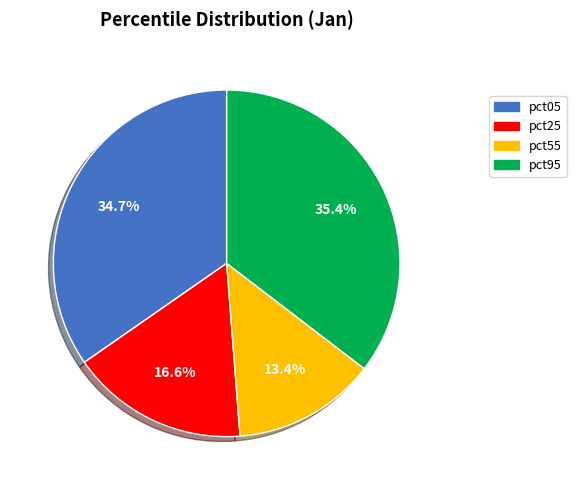

Does any single category account for the majority?

No